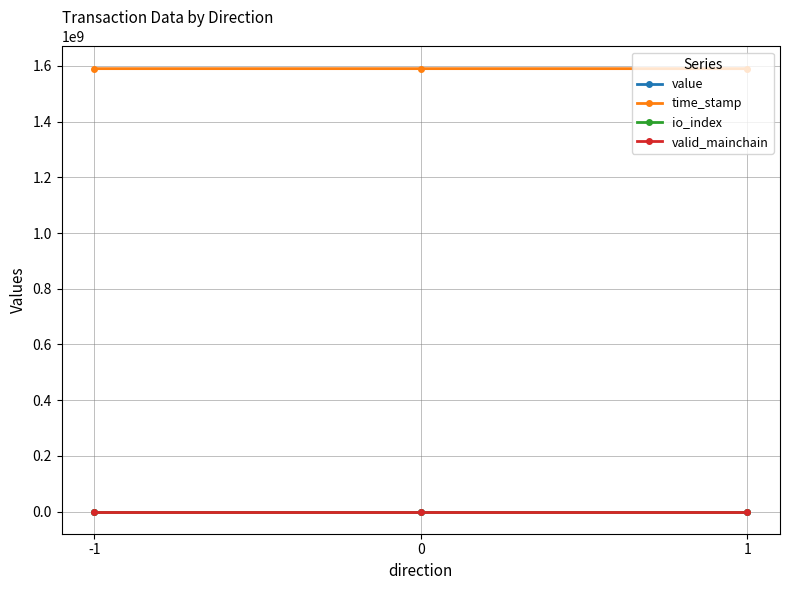

What is the greatest value displayed?

1590050468.0